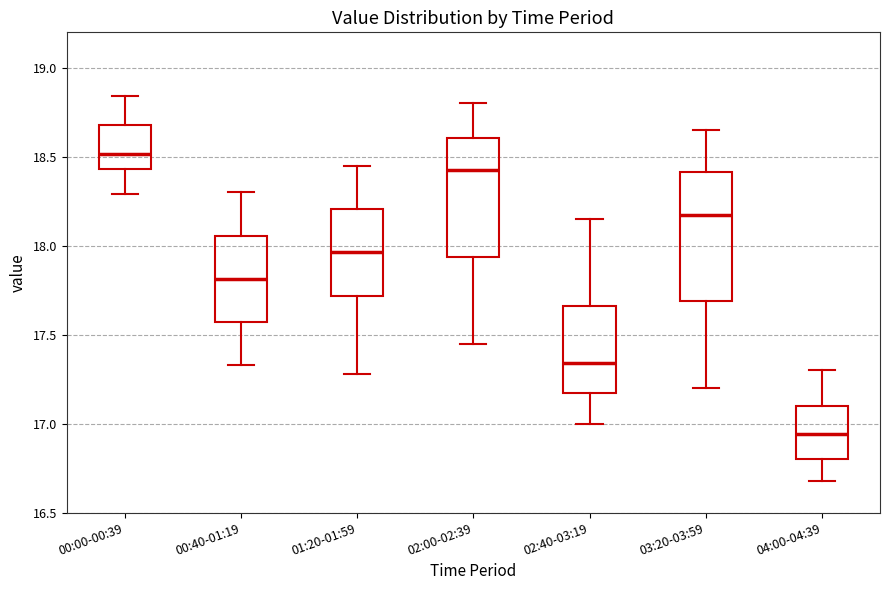

Reading left to right, transcribe this box plot: for each box, give where its median line is, the range the box spans, and where its two whiskers end, as read against the y-axis. The values are not printed on the chart, so give them approximately, as read against the axis.

00:00-00:39: median 18.50, box 18.45 to 18.70, whiskers 18.30 to 18.85
00:40-01:19: median 17.80, box 17.55 to 18.05, whiskers 17.35 to 18.30
01:20-01:59: median 17.95, box 17.70 to 18.20, whiskers 17.30 to 18.45
02:00-02:39: median 18.45, box 17.95 to 18.60, whiskers 17.45 to 18.80
02:40-03:19: median 17.35, box 17.15 to 17.65, whiskers 17.00 to 18.15
03:20-03:59: median 18.20, box 17.70 to 18.40, whiskers 17.20 to 18.65
04:00-04:39: median 16.95, box 16.80 to 17.10, whiskers 16.70 to 17.30